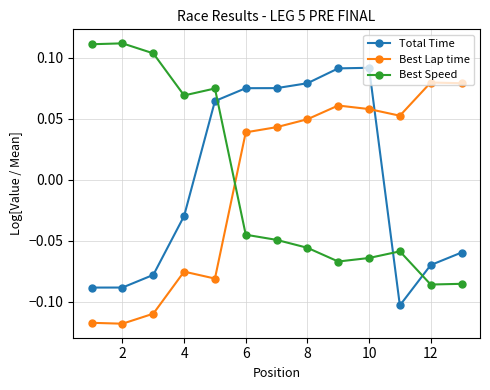

True or false: Best Speed and Best Lap time intersect in this chart.

True